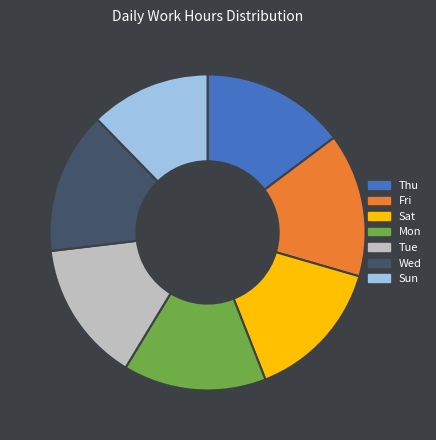

Is Sun the majority of the pie?

No